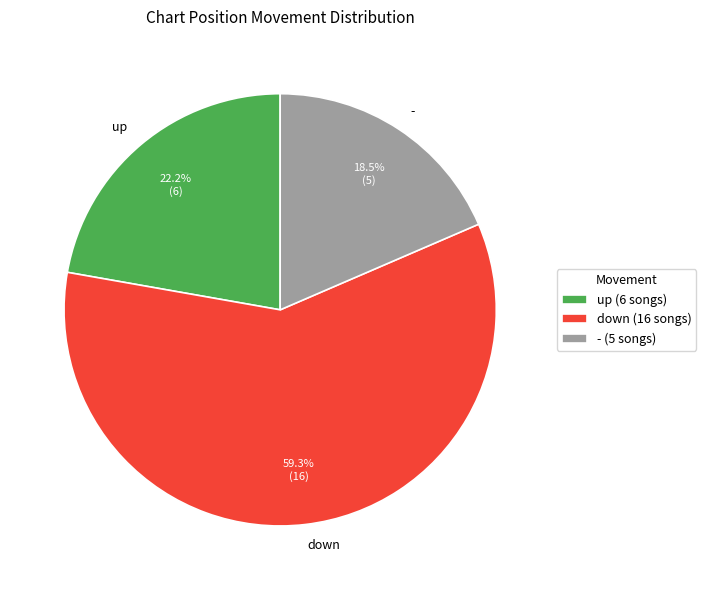

True or false: up accounts for 34% of the total.

False